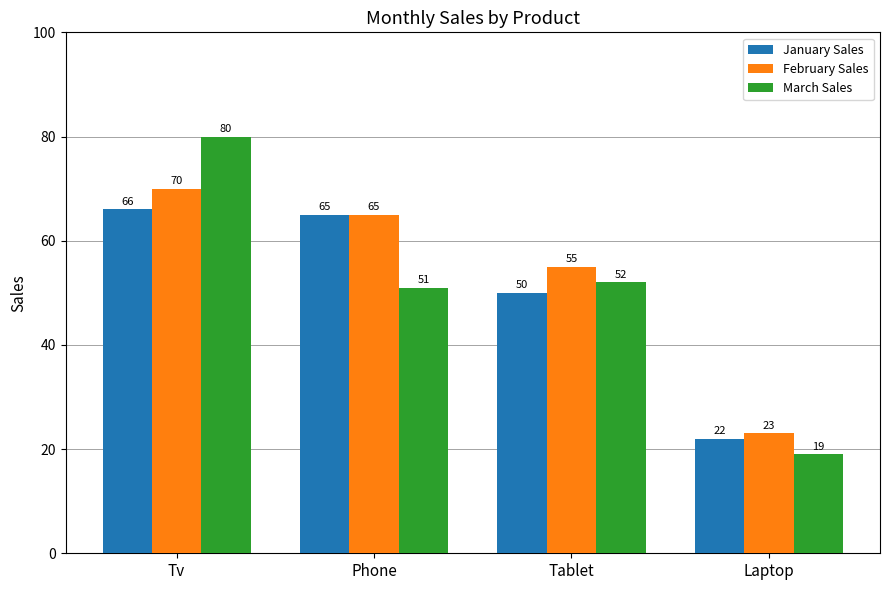

Which label corresponds to the smallest value in the chart?

Laptop